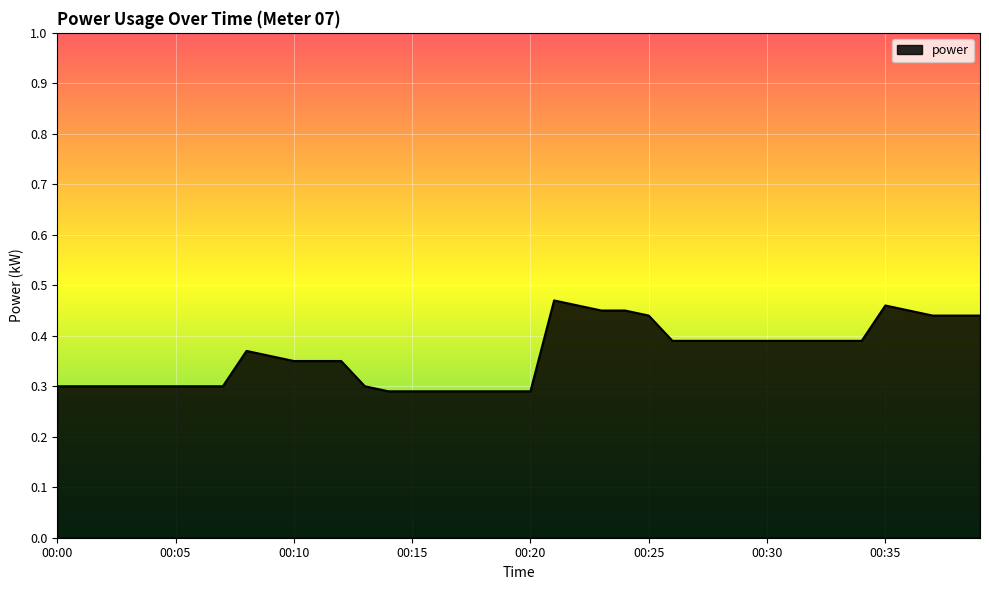

What is the value of the 14th point from the left?

0.3